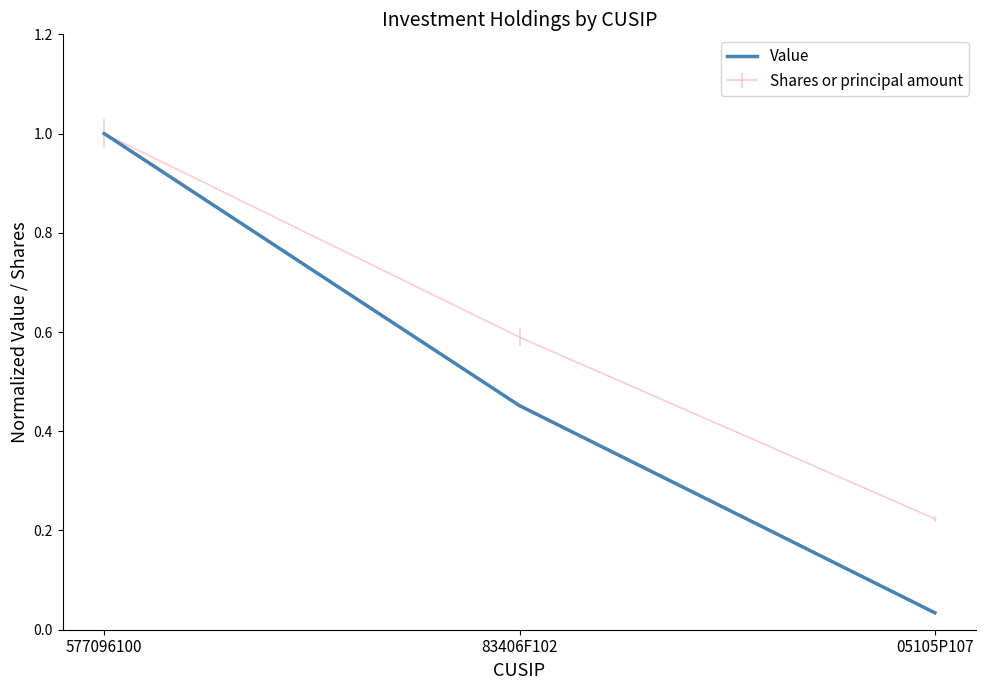

Does the chart display data point markers on the line(s)?

No